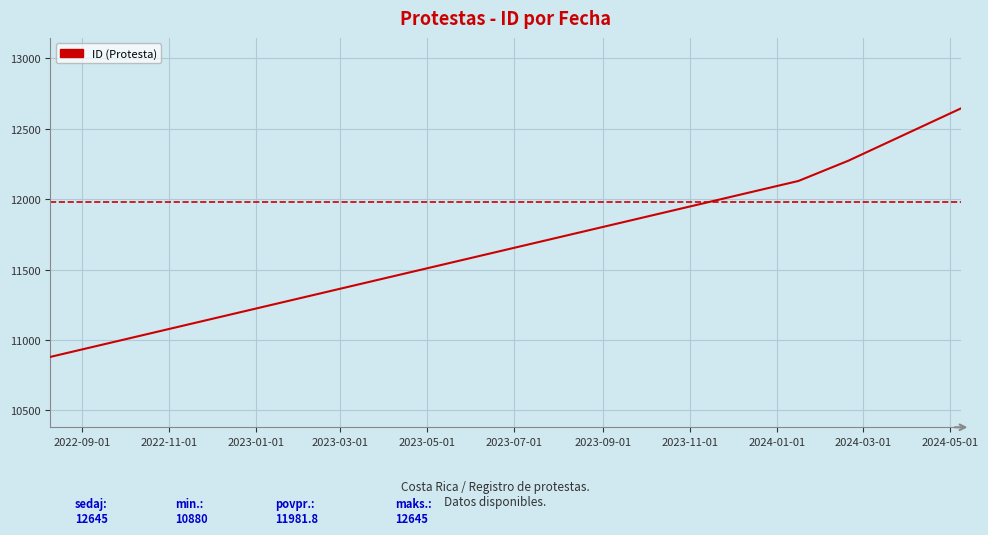

What is the minimum value shown in the chart?

10880